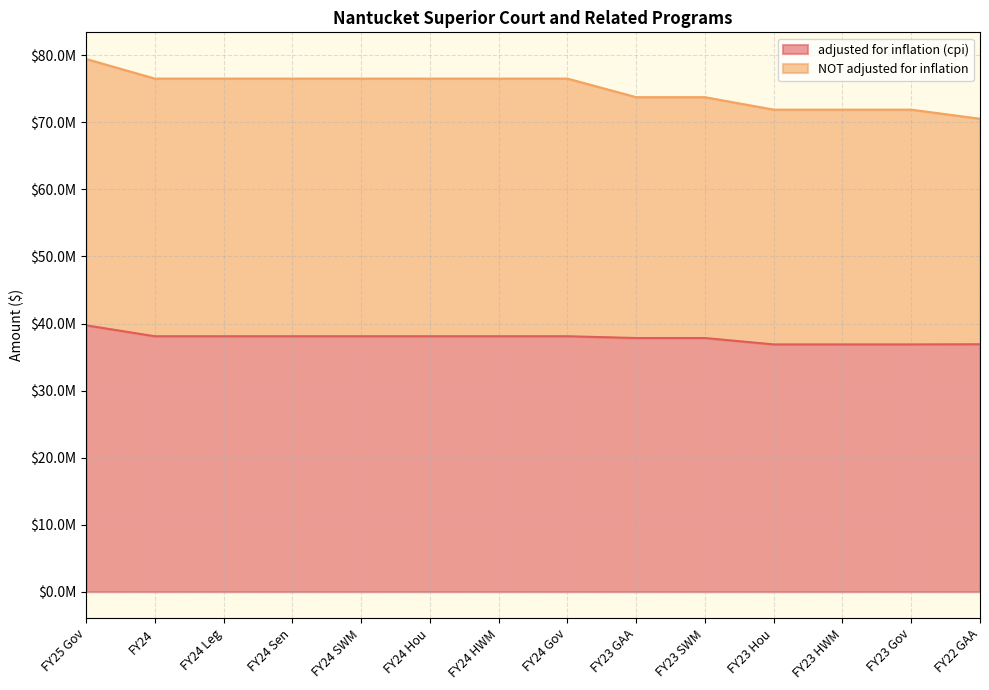

What value does the adjusted for inflation (cpi) series have at FY24 HWM, to the nearest 100?

38101100